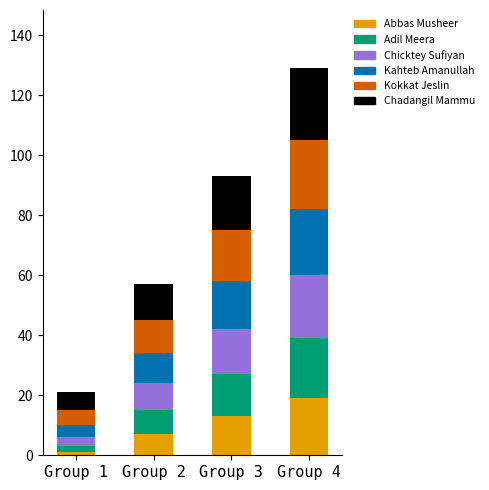

At which category is the sum across all series the highest?

Group 4